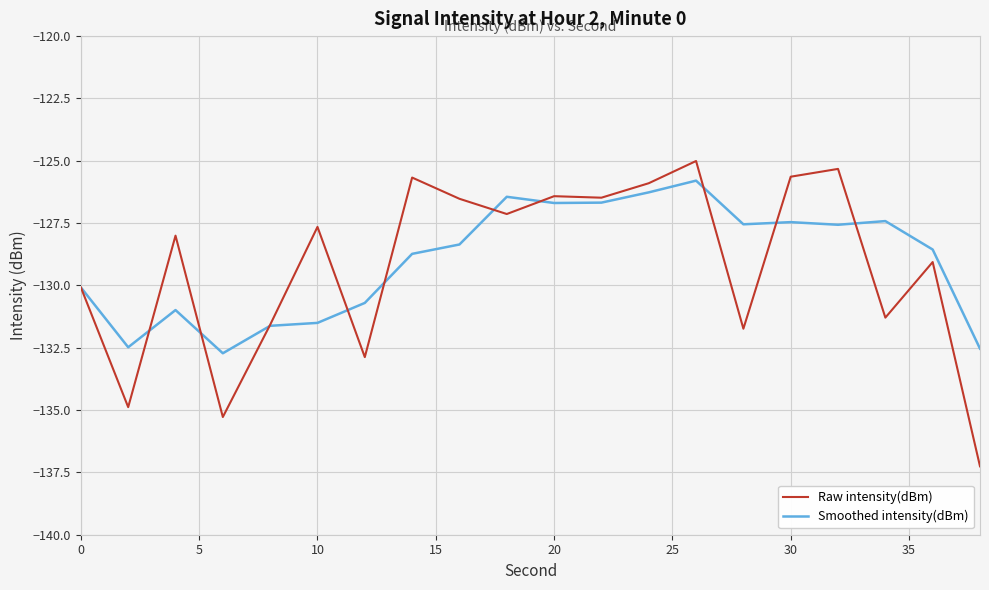

How many distinct data groups are displayed?

2